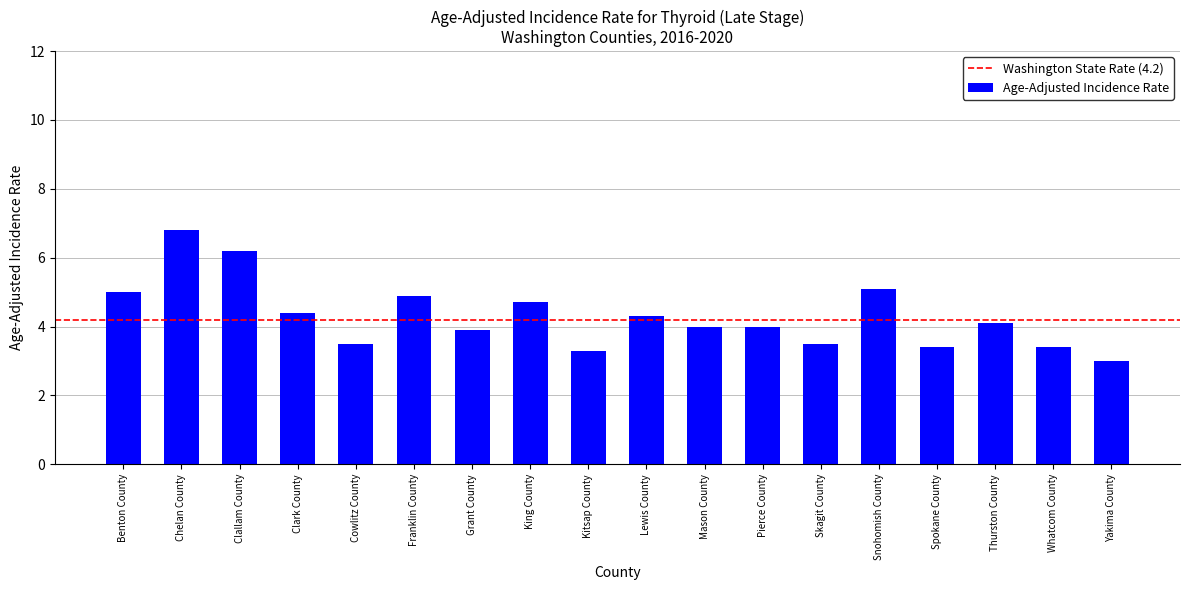

At which label does the data first exceed 4?

Benton County